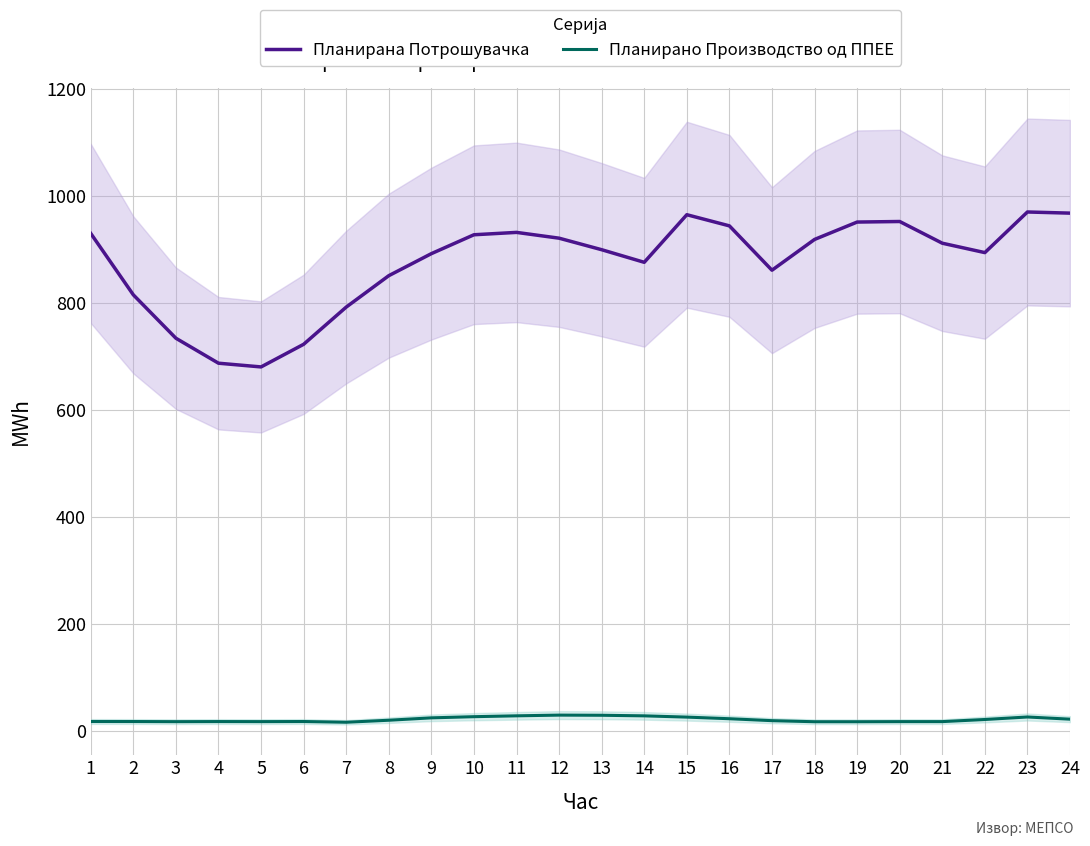

How many values in the Планирано Производство од ППЕЕ series exceed 20?

12